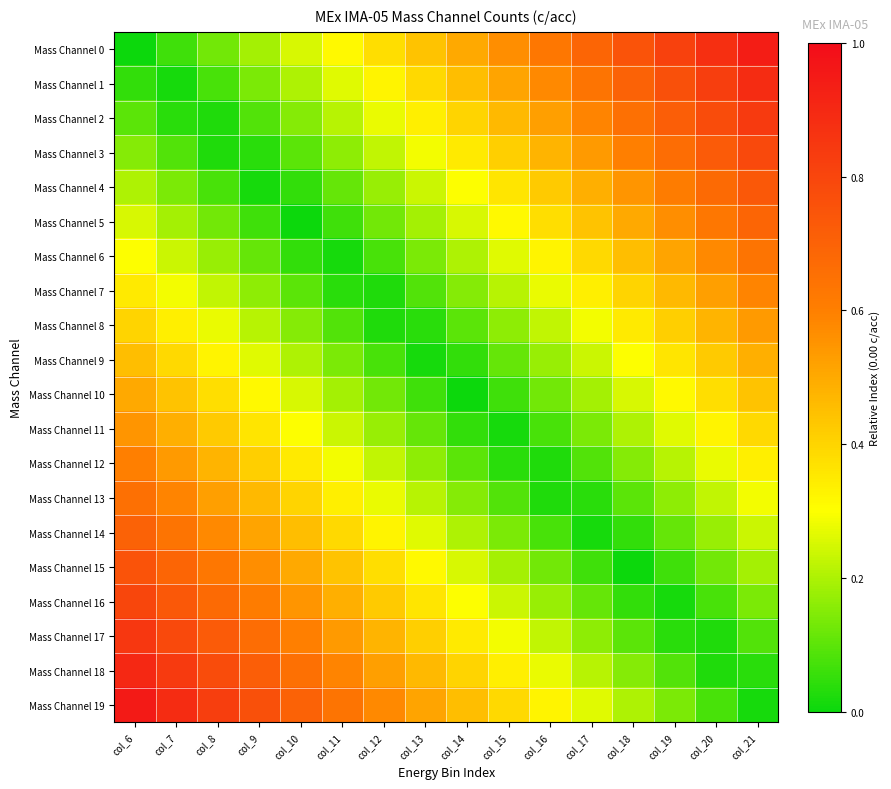

At which category does the chart reach its peak across all series?

col_6